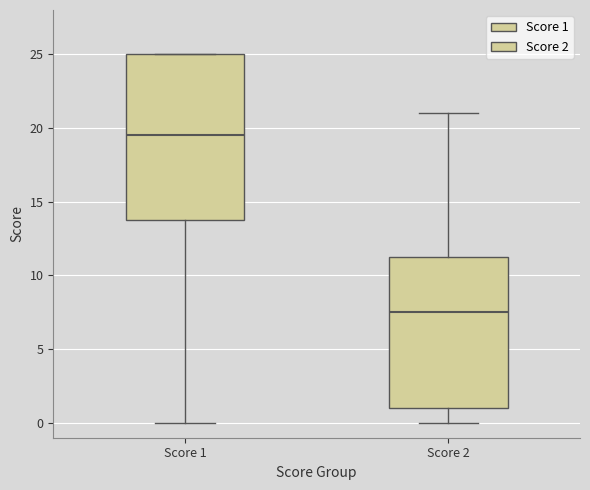

Reading left to right, read every box against the y-axis: the position of its median line, the range the box covers, and the ends of its whiskers. The values are not printed on the chart, so give them approximately, as read against the axis.

Score 1: median 19.5, box 14.0 to 25.0, whiskers 0.0 to 25.0
Score 2: median 7.5, box 1.0 to 11.5, whiskers 0.0 to 21.0